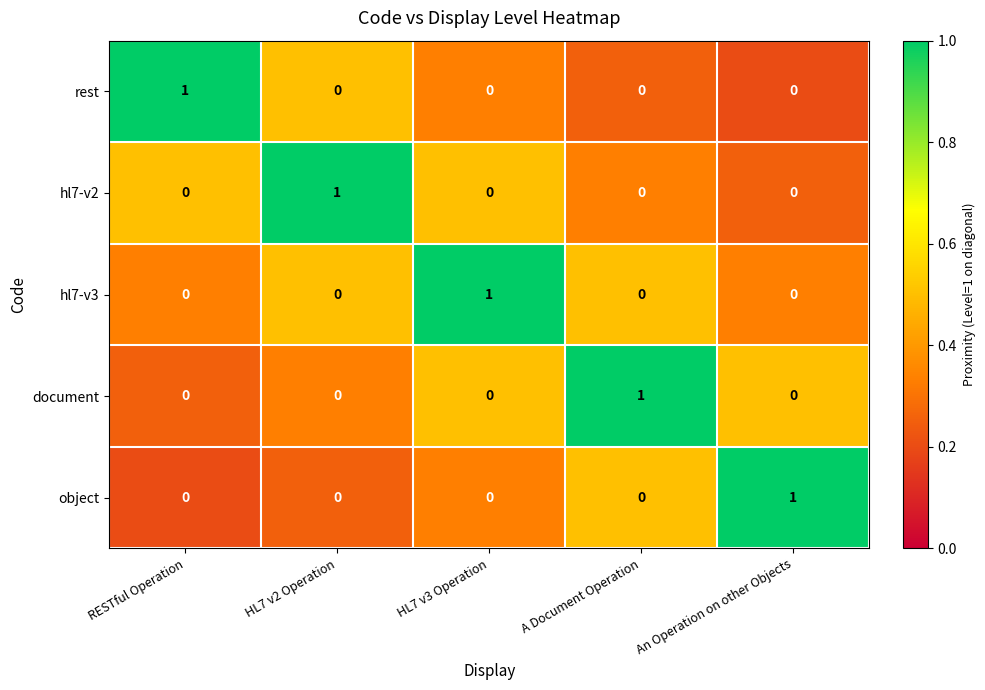

Is it true that hl7-v3 equals 0 at A Document Operation?

True